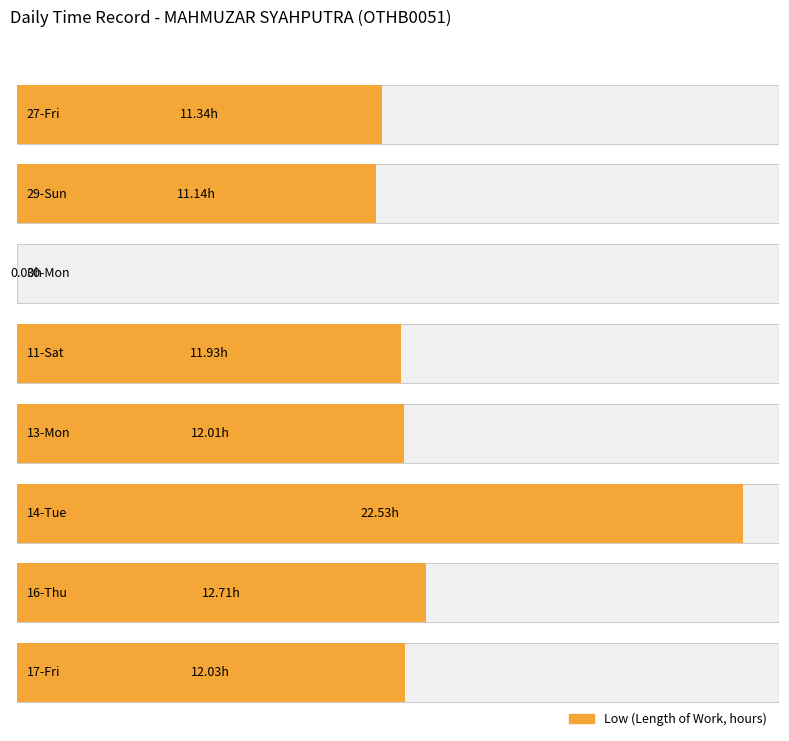

How many values are below 12?

4